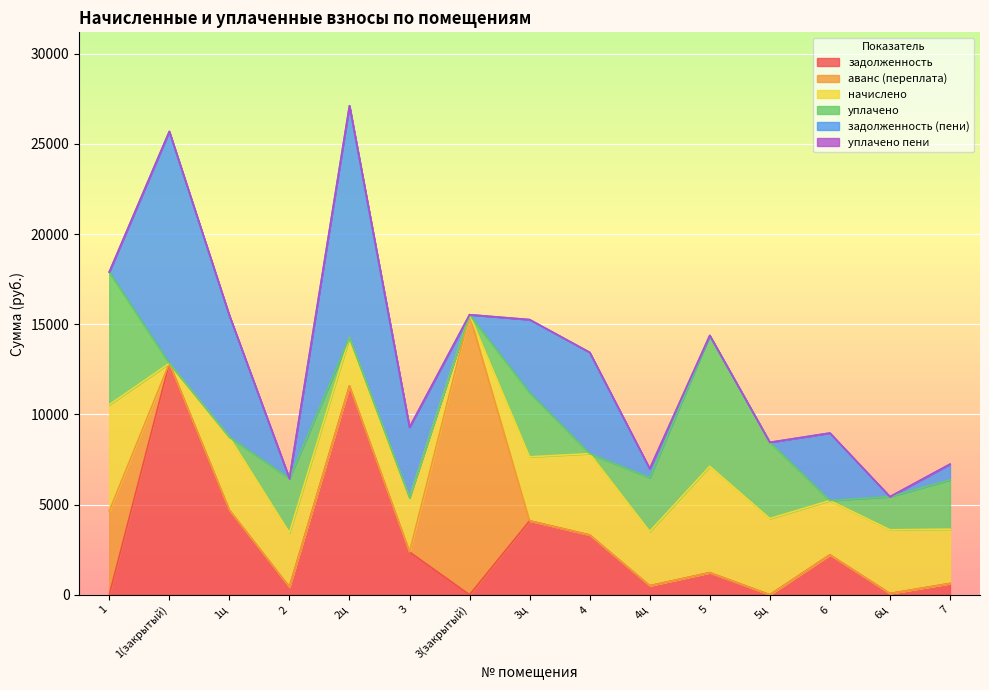

Which series has the largest range (max minus min)?

аванс (переплата)